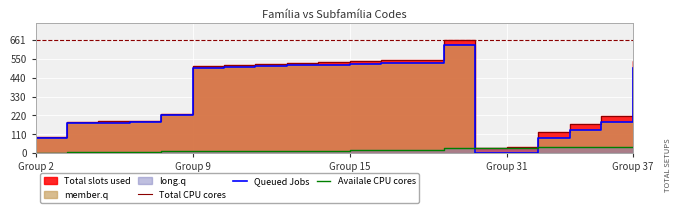

What is the highest value of the Total CPU cores series?

661